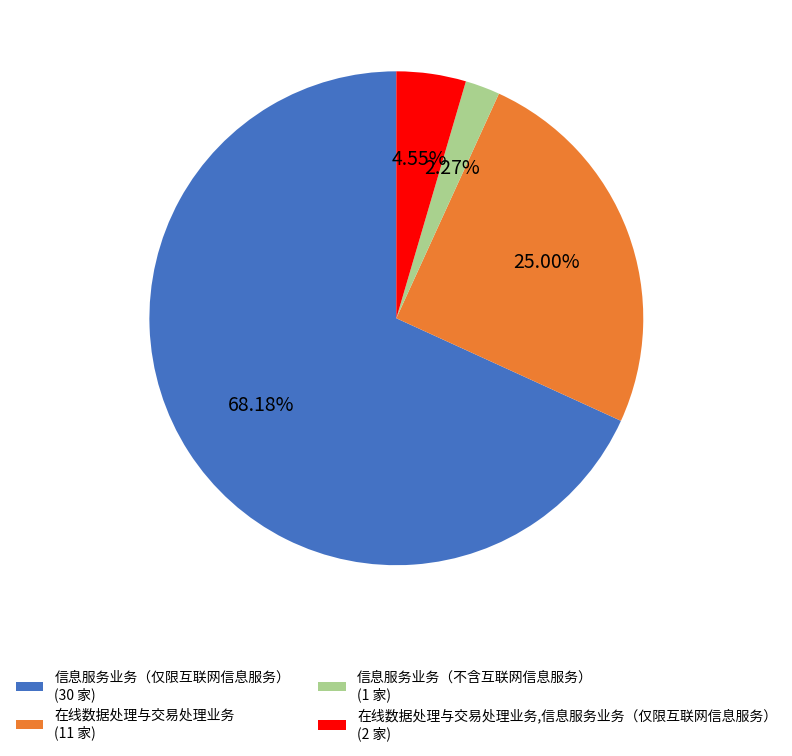

What is the majority slice?

信息服务业务（仅限互联网信息服务） (30 家)